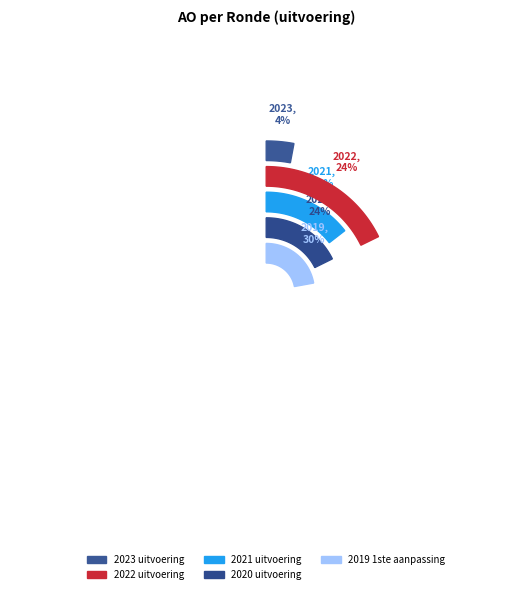

To the nearest percent, what percentage of the pie is 2019 1ste aanpassing?

30%